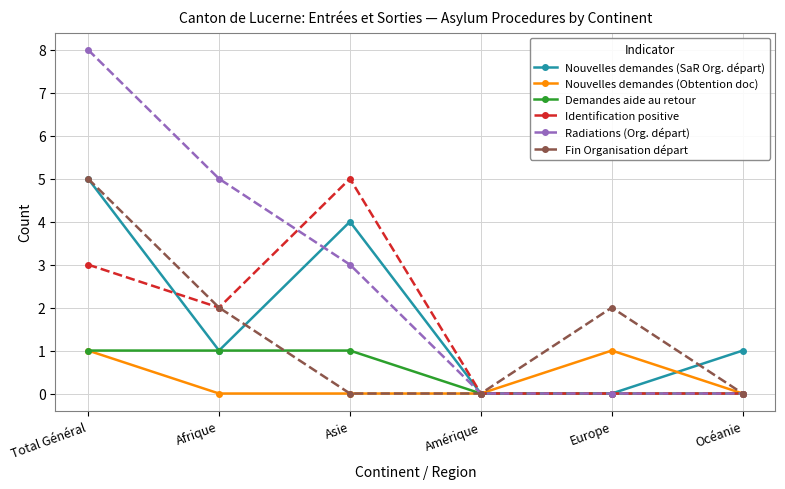

What is the sum of all Nouvelles demandes (SaR Org. départ) values?

11